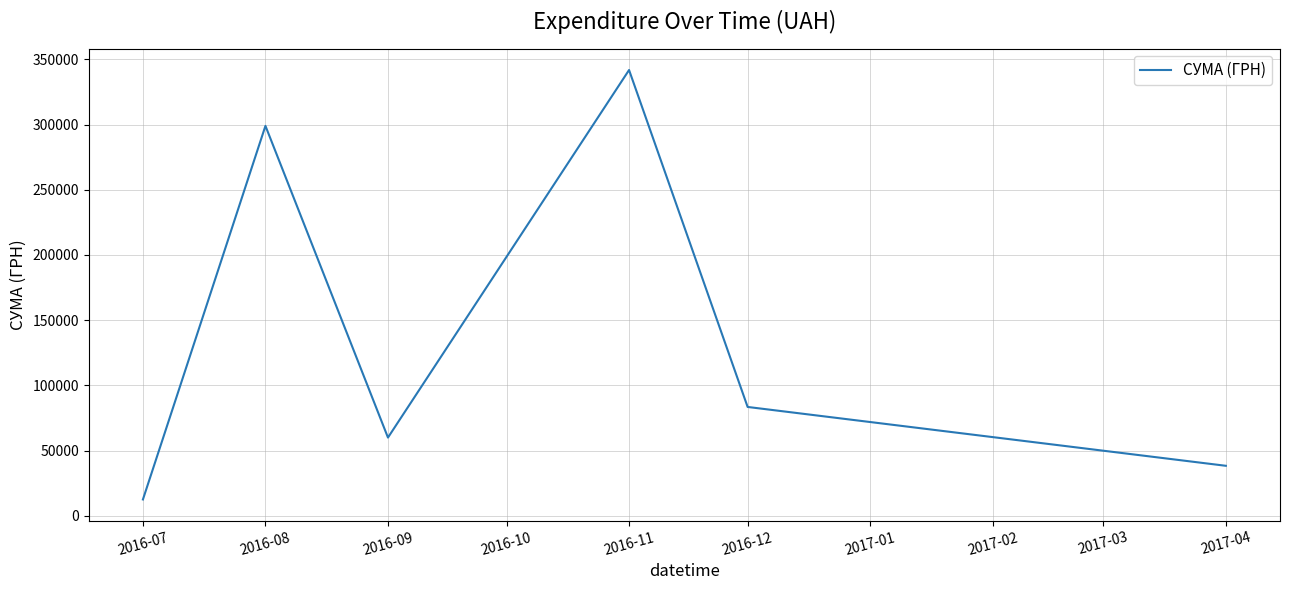

Rank the categories by value from lowest to highest.

2016-07, 2017-04, 2016-09, 2016-12, 2016-08, 2016-11